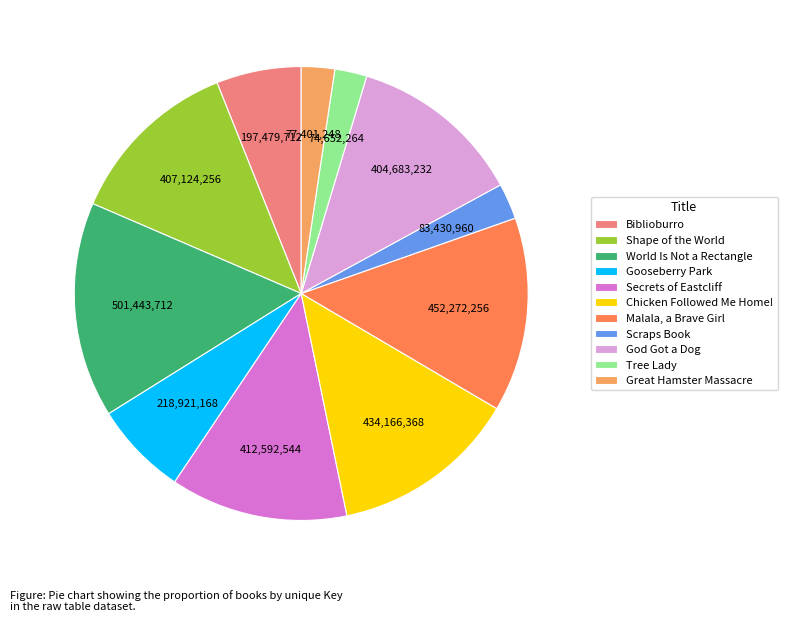

What is the ratio of the value at Chicken Followed Me Home! to the value at Tree Lady?

5.8